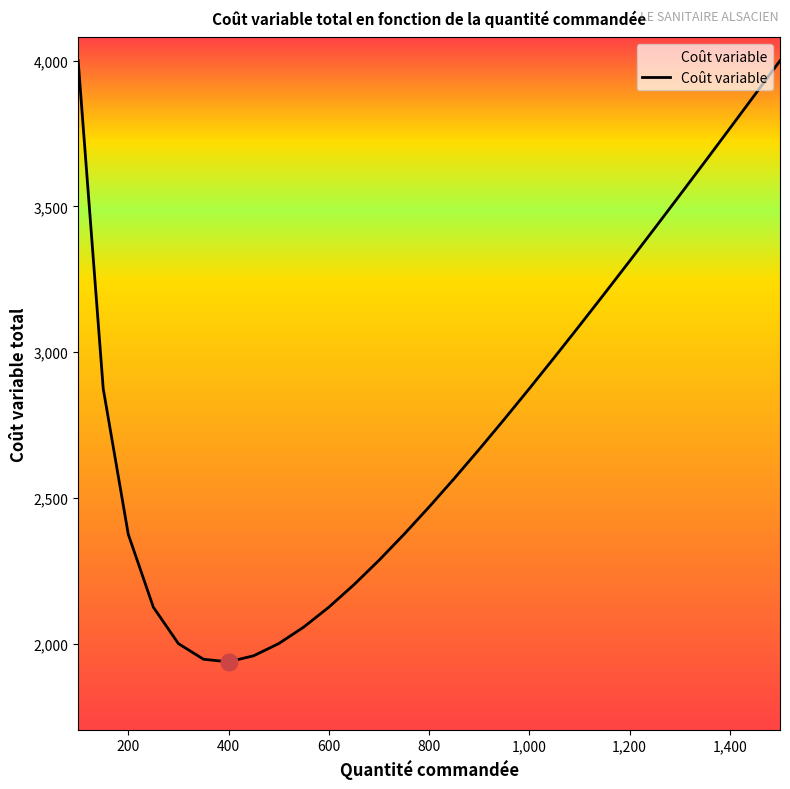

What is the maximum value shown in the chart?

4000.0